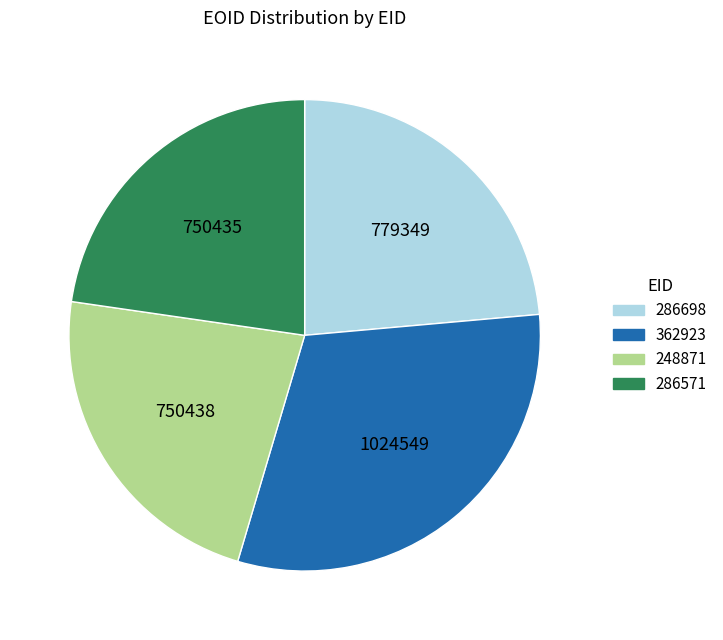

Between 286698 and 286571, which is larger?

286698